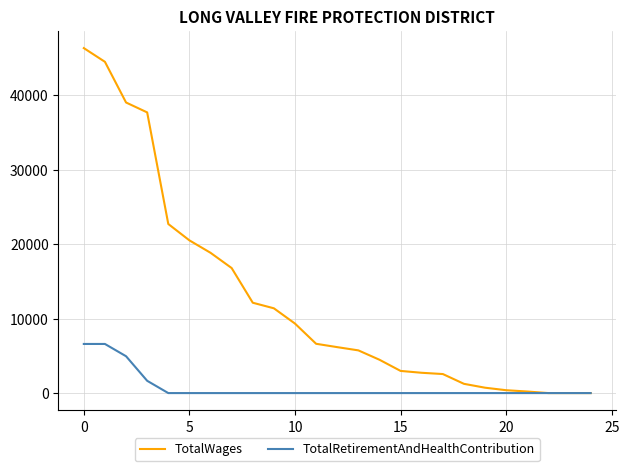

Which series has the widest spread of values?

TotalWages